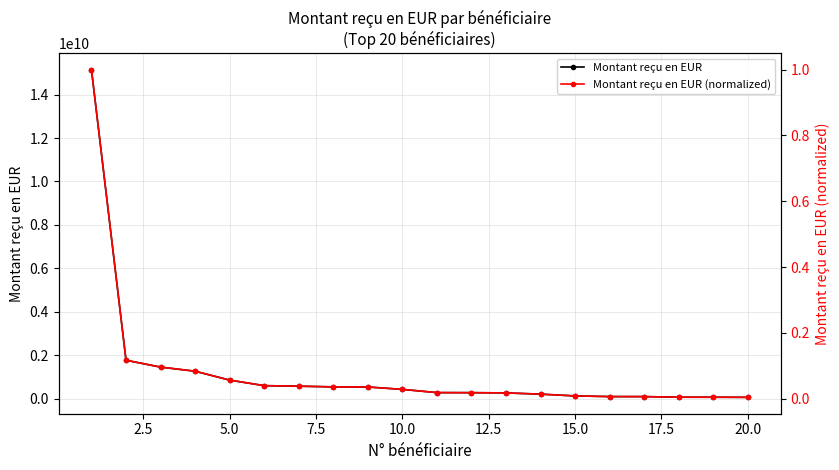

Which series has the largest total across all categories?

Montant reçu en EUR